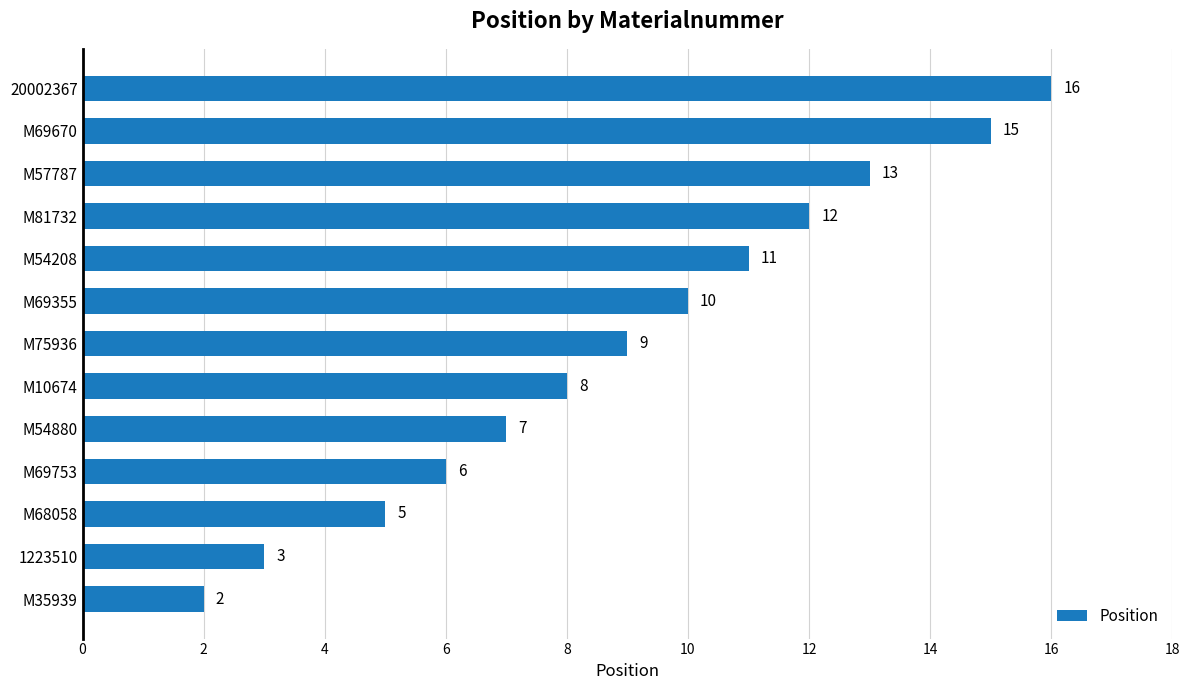

The chart shows a value of 21 at 20002367. True or false?

False